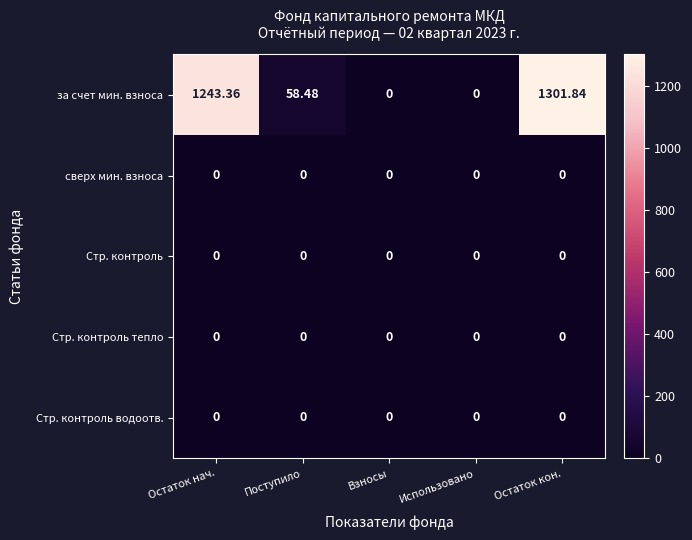

At which category is the sum across all series the highest?

Остаток кон.